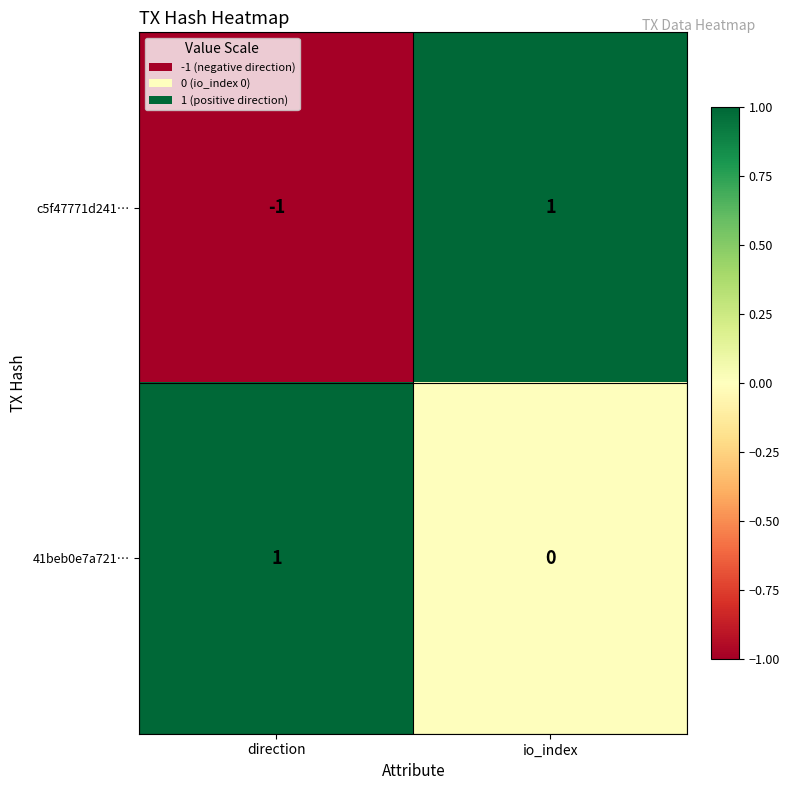

Which category has the lowest value across all series?

direction